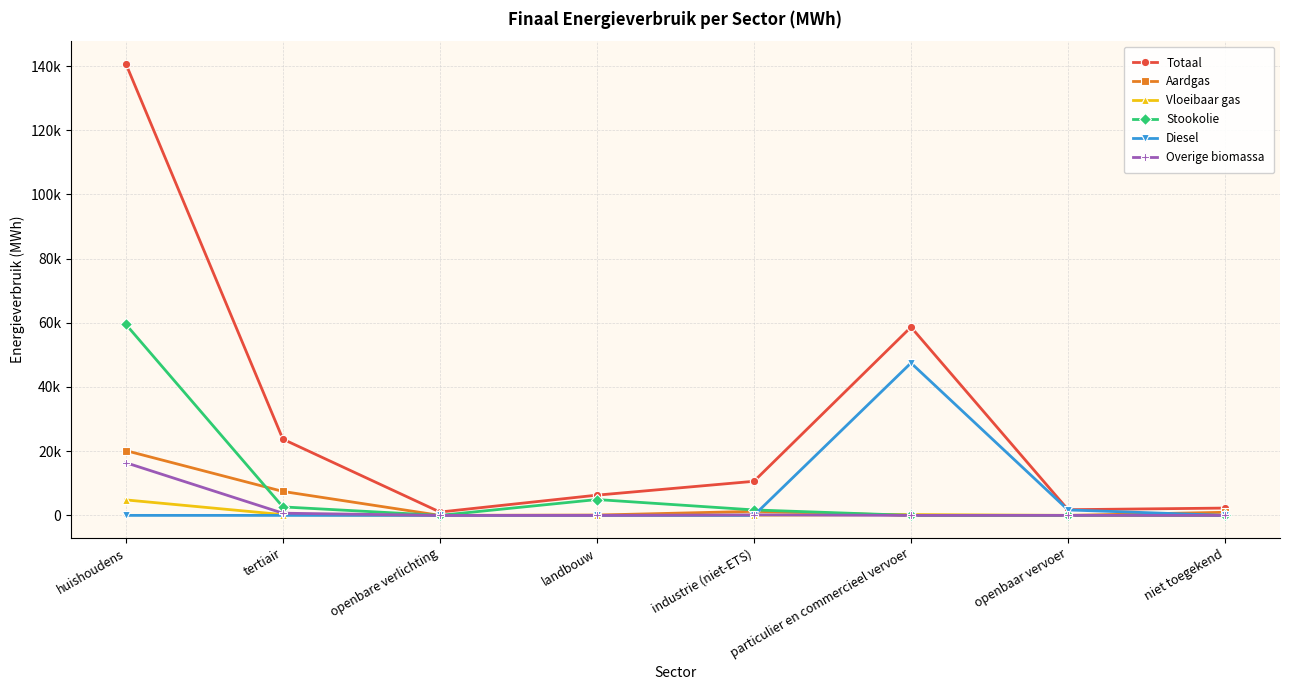

What is the label of the 7th point from the left?

openbaar vervoer